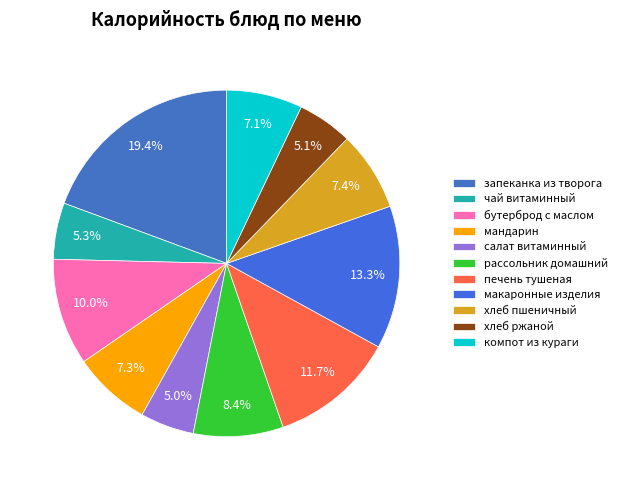

To the nearest percent, what is the average slice percentage?

9%